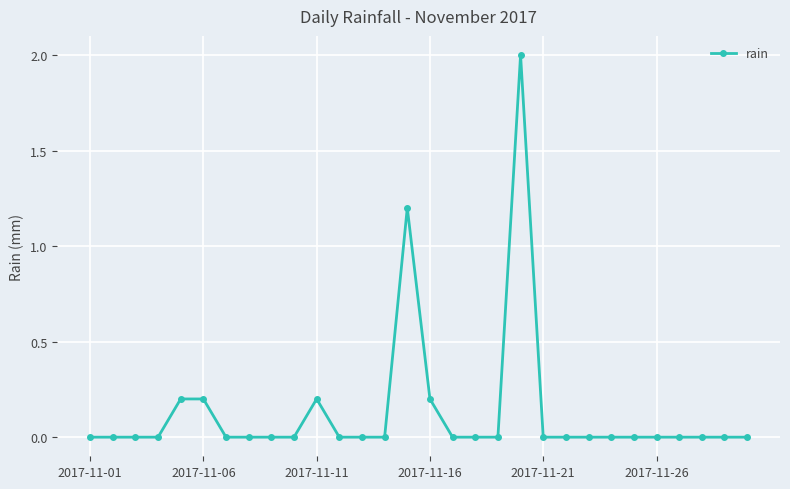

How many series are shown in this chart?

1